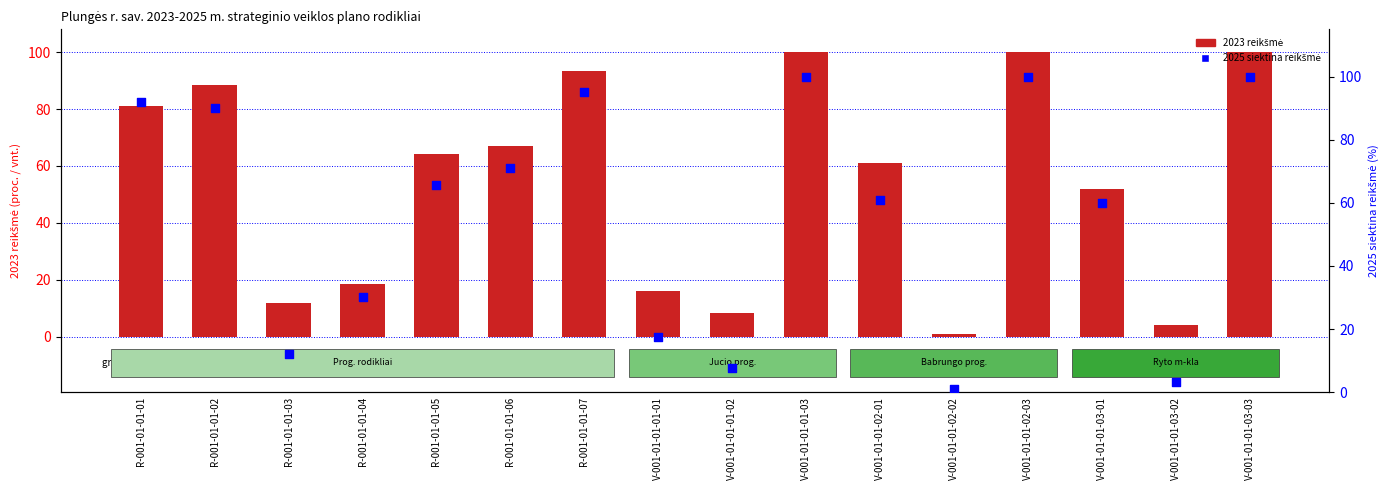

At how many categories does at least one series exceed 75?

6